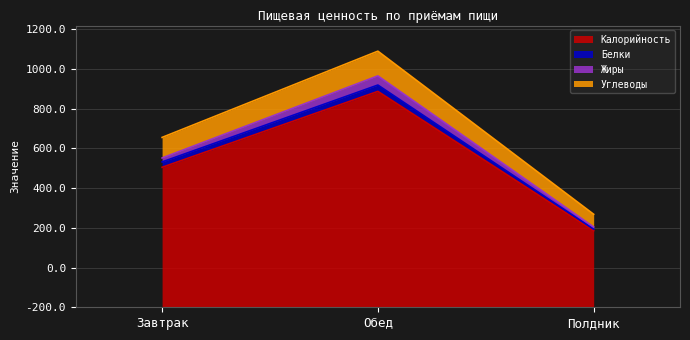

What is the value of the Белки point at the 1st from the left?

27.1